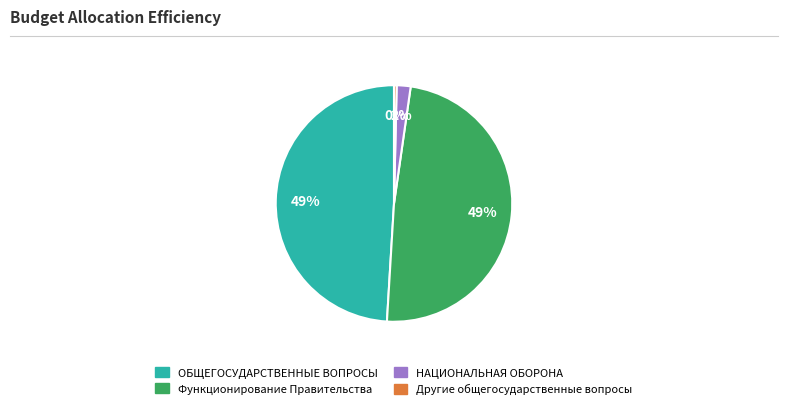

Is Функционирование Правительства the majority of the pie?

No